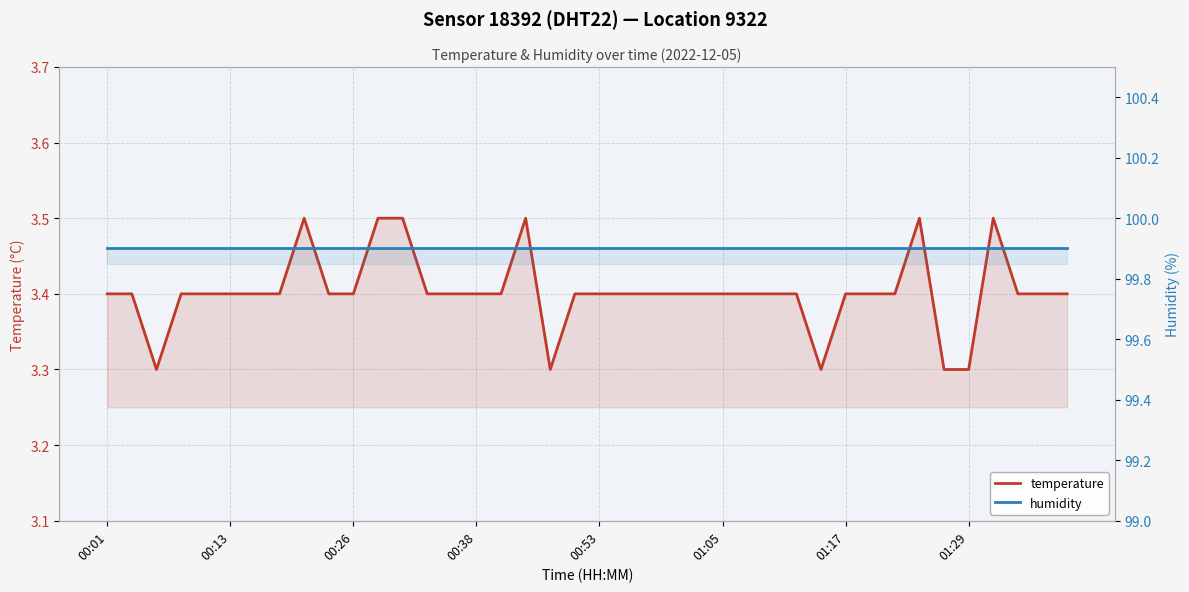

What is the minimum value shown in the chart?

3.3